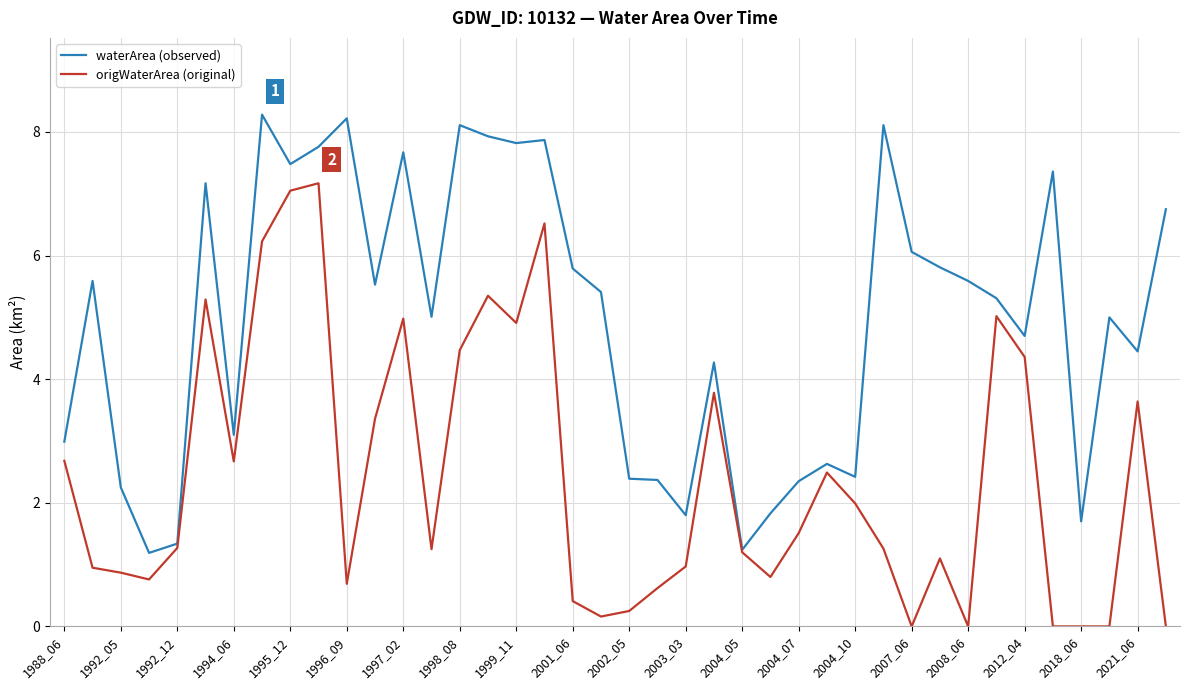

What is the maximum value for waterArea (observed)?

8.3